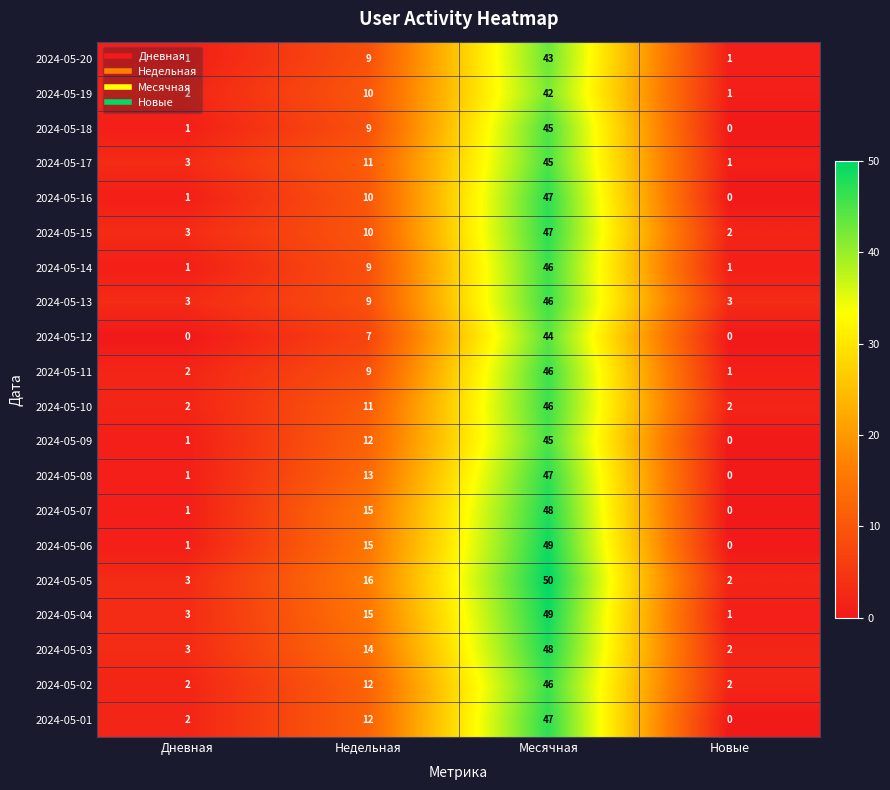

Is it true that 2024-05-06 equals 9 at Недельная?

False